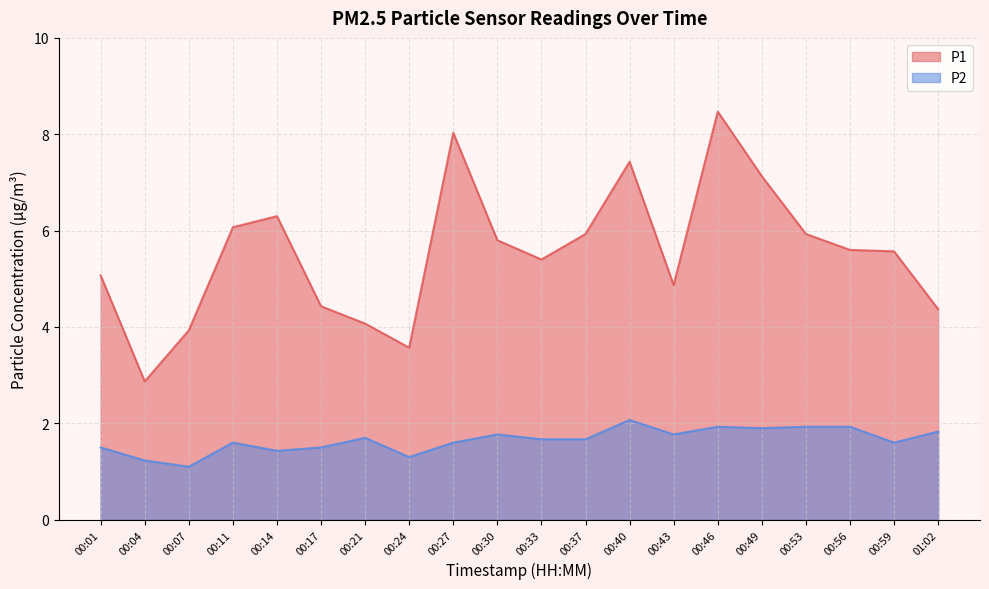

True or false: P1 and P2 intersect in this chart.

False